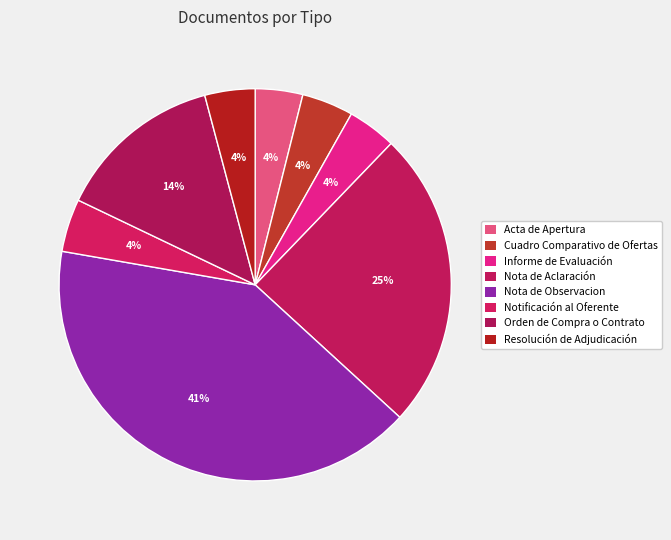

What percentage is the Nota de Aclaración slice, to the nearest percent?

25%